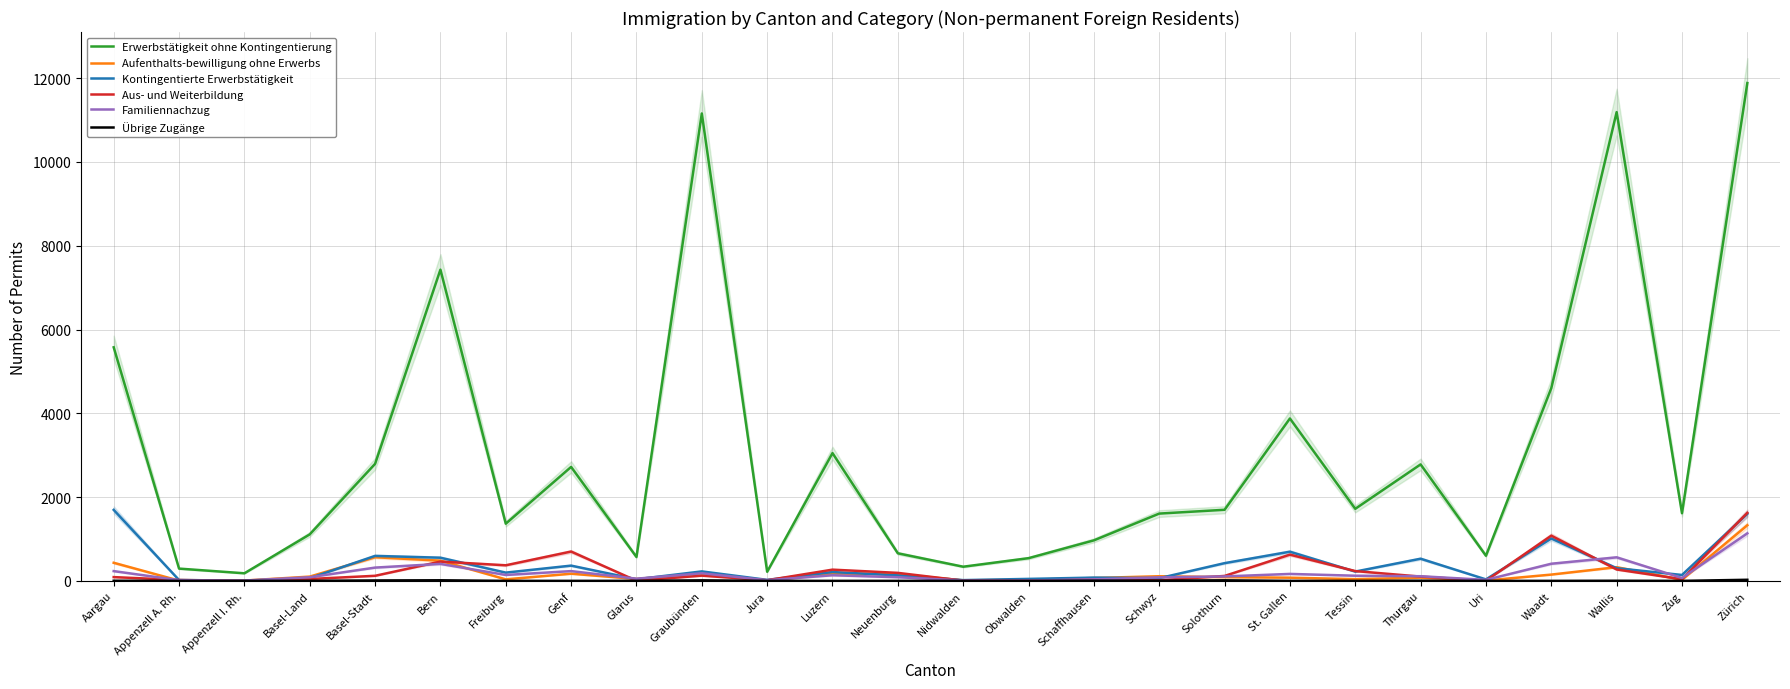

What is the difference between the second highest and second lowest values in the Erwerbstätigkeit ohne Kontingentierung series?

10972